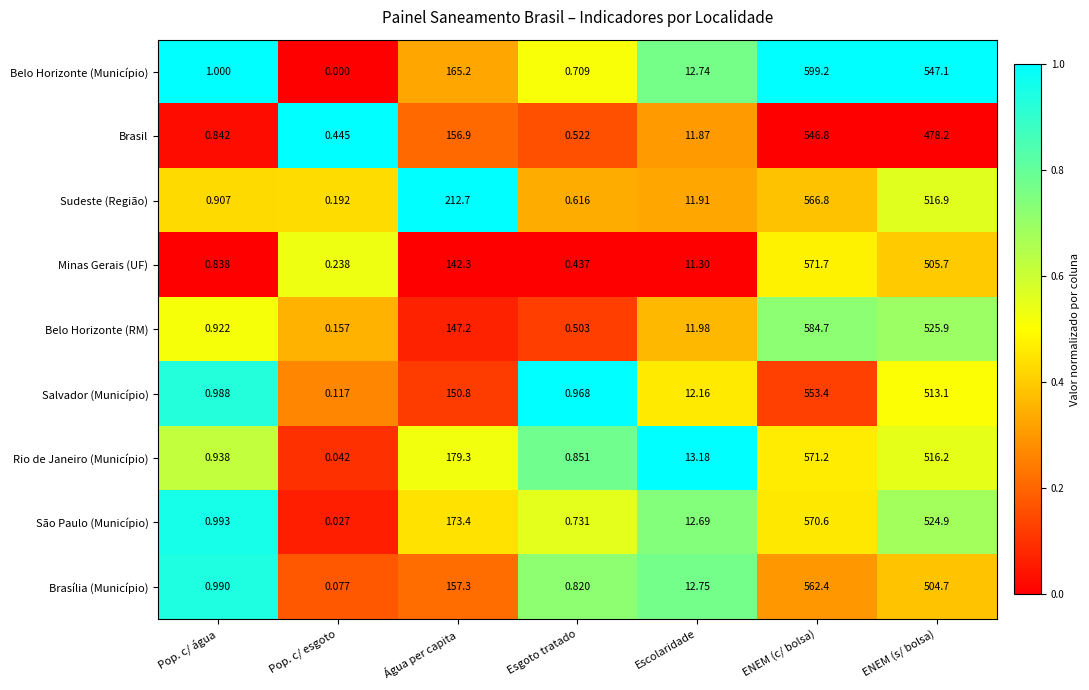

Where is Sudeste (Região) nearest to the value 283?

Água per capita